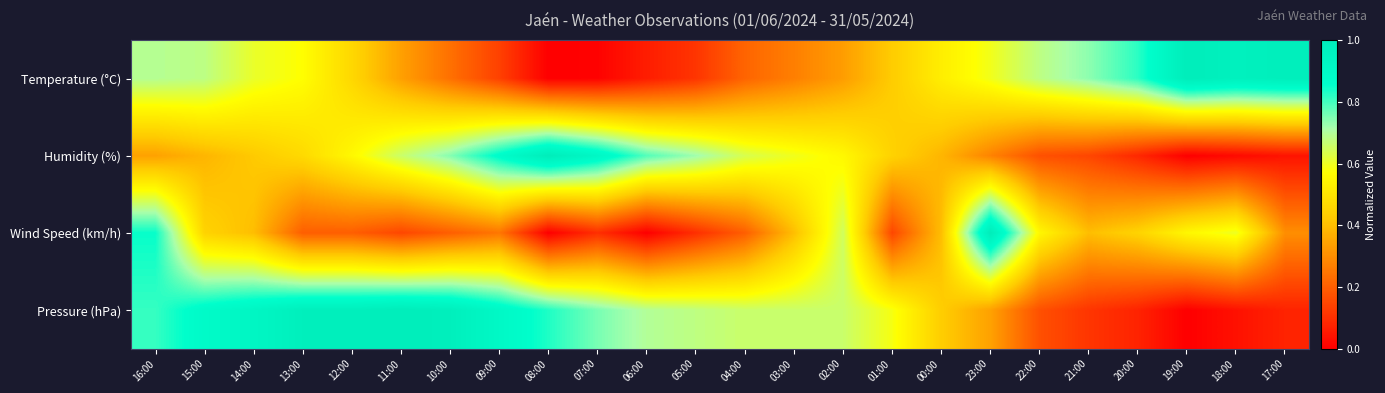

List the series in order of their peak value, highest first.

Temperature (°C), Humidity (%), Wind Speed (km/h), Pressure (hPa)